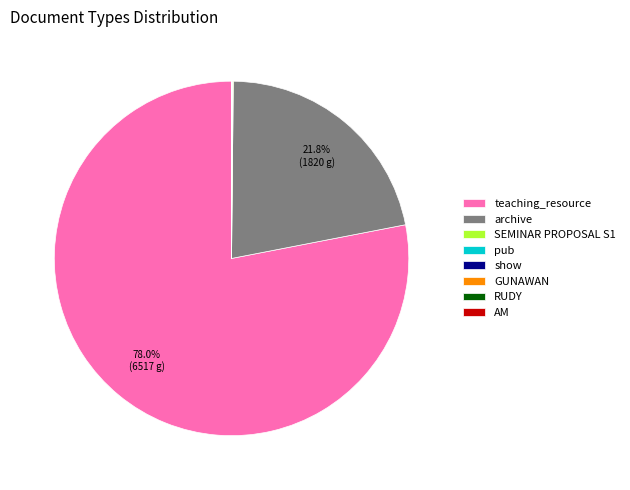

Is there any slice that represents more than half of the pie?

Yes